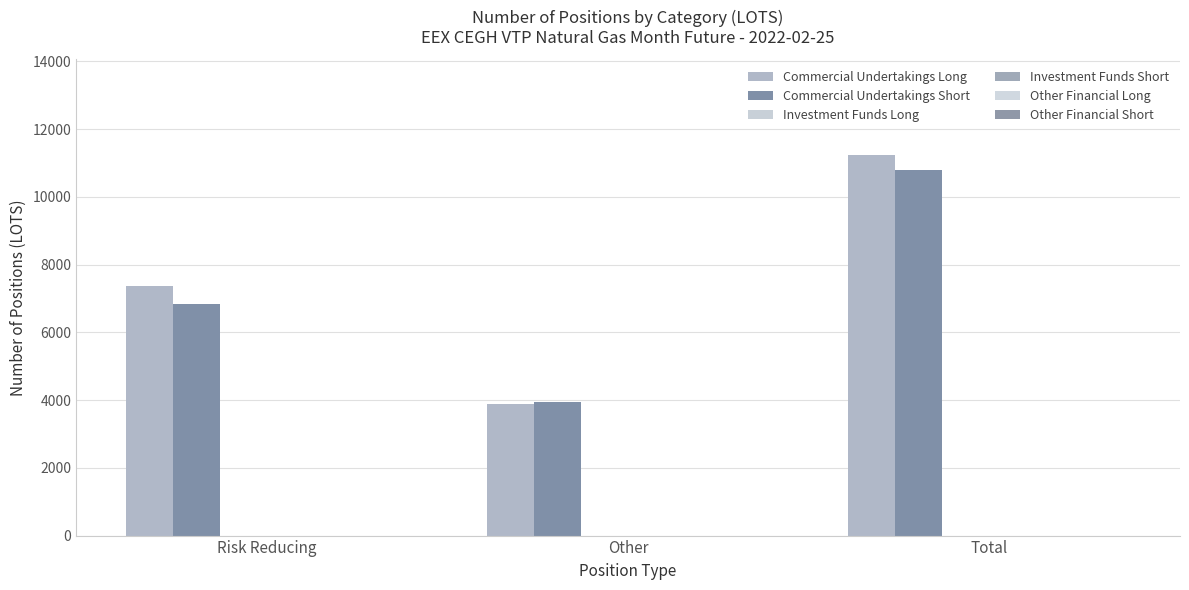

How many bars are there in total?

6